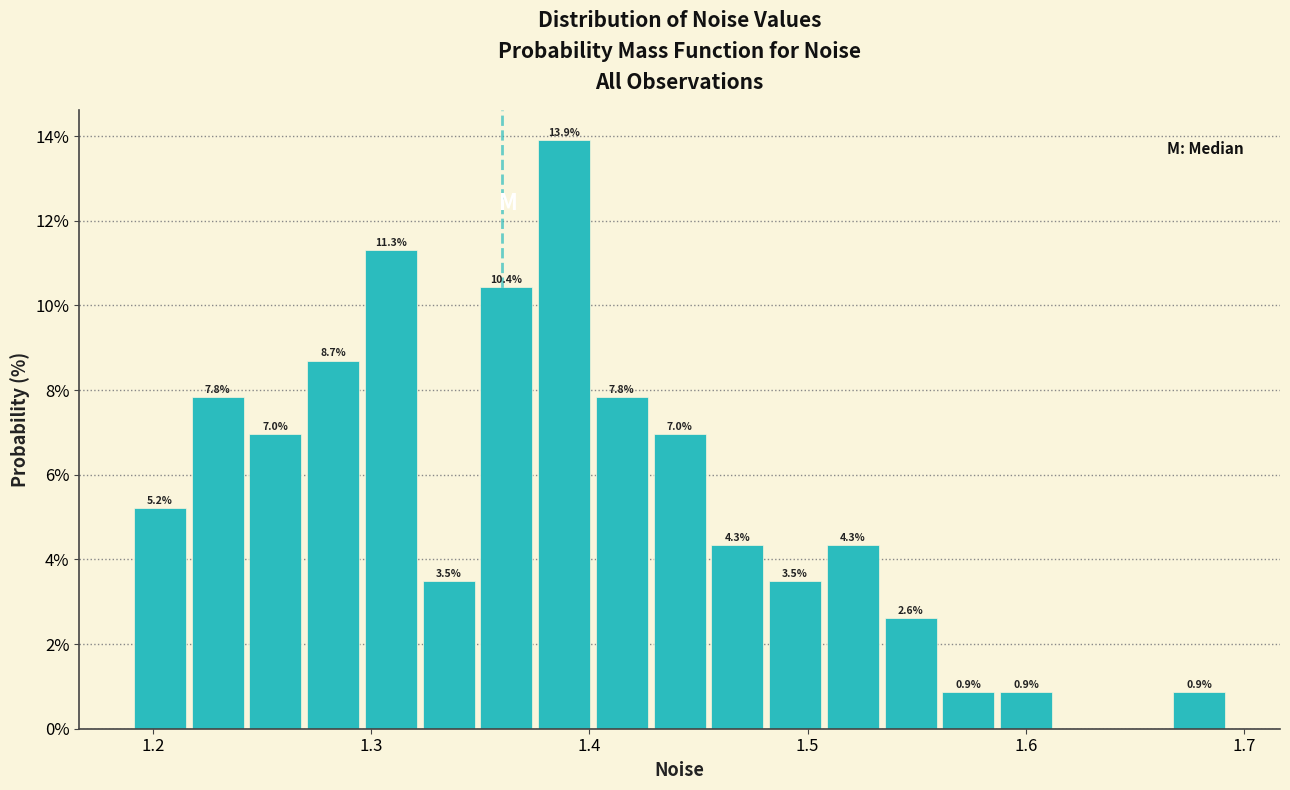

Around what value on the x-axis is the tallest bar? Give the approximate position of its centre, as read against the axis.

1.39